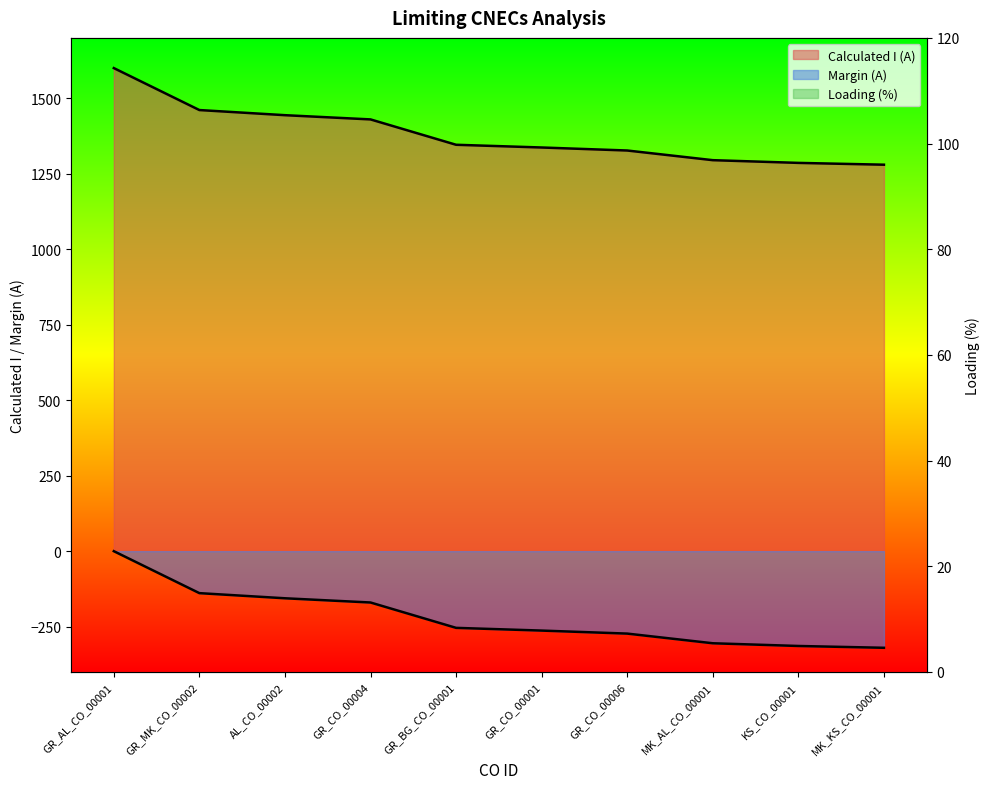

What position from the left is GR_CO_00006?

7